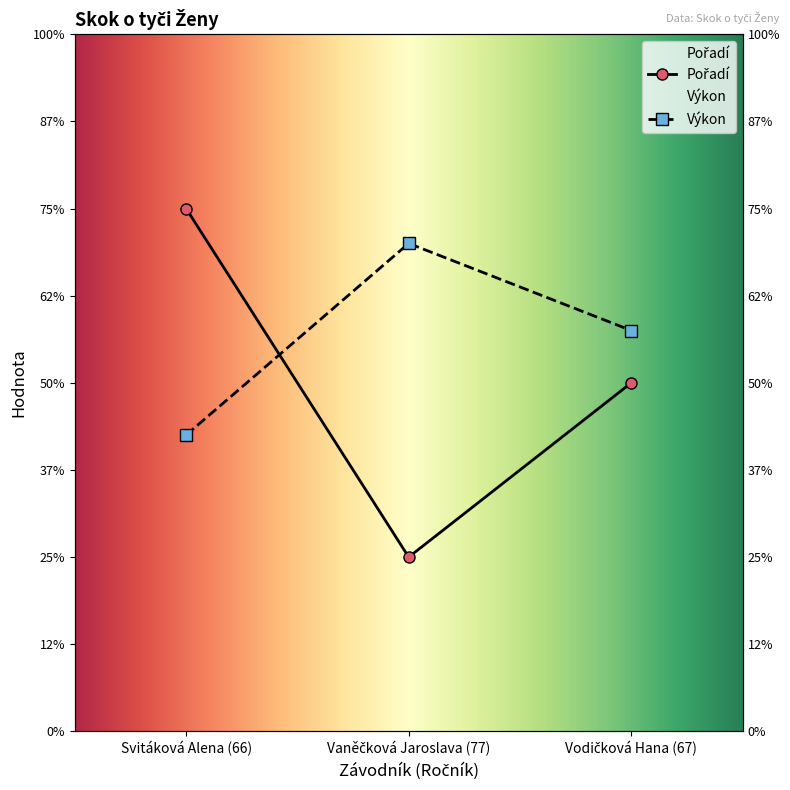

Reading right to left, what are all the values shown in this chart?

Pořadí: Vodičková Hana (67)=2.0	Vaněčková Jaroslava (77)=1.0	Svitáková Alena (66)=3.0
Výkon: Vodičková Hana (67)=2.3	Vaněčková Jaroslava (77)=2.8	Svitáková Alena (66)=1.7